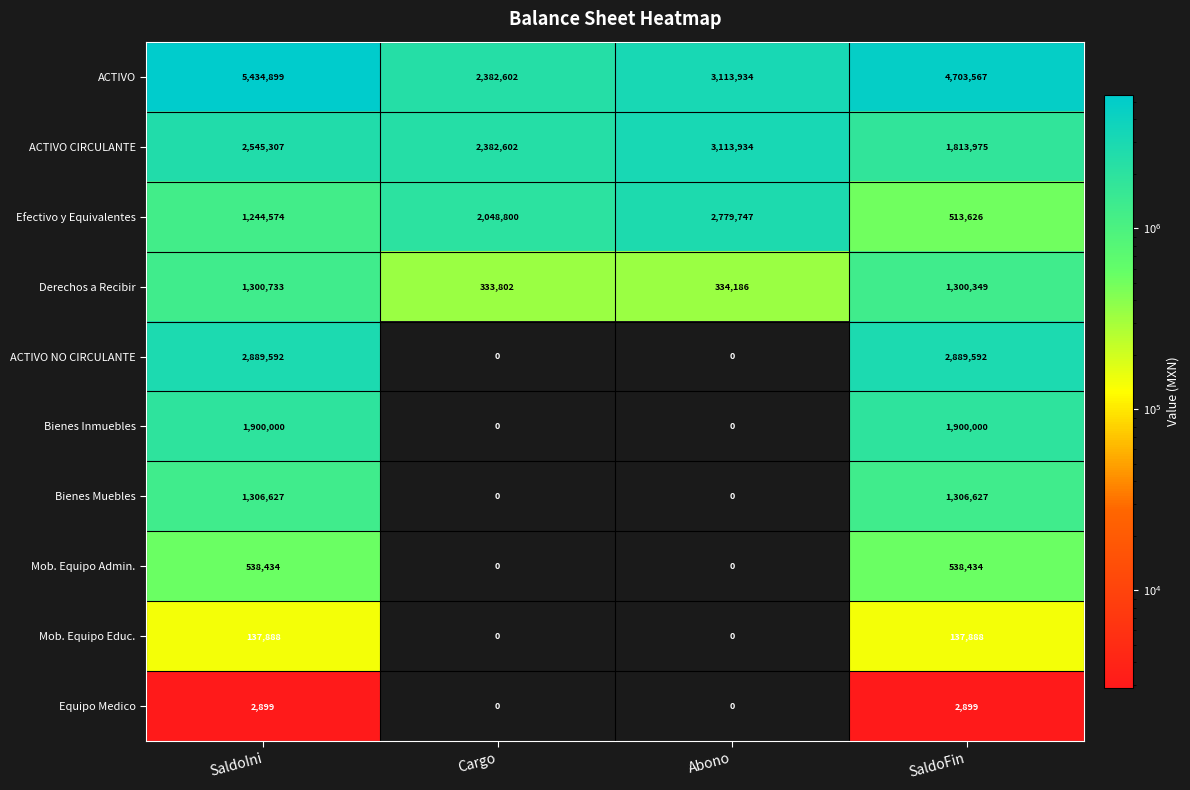

Count the Bienes Inmuebles values in the range 0 to 1900000.

4